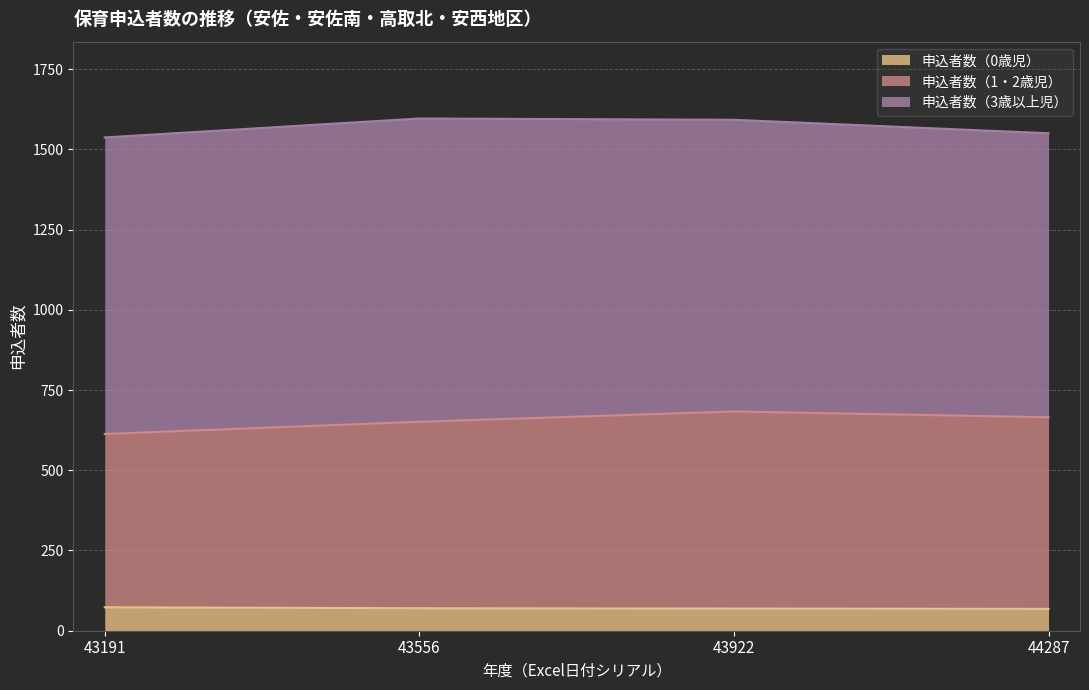

True or false: 申込者数（1・2歳児） and 申込者数（0歳児） cross at least once.

False